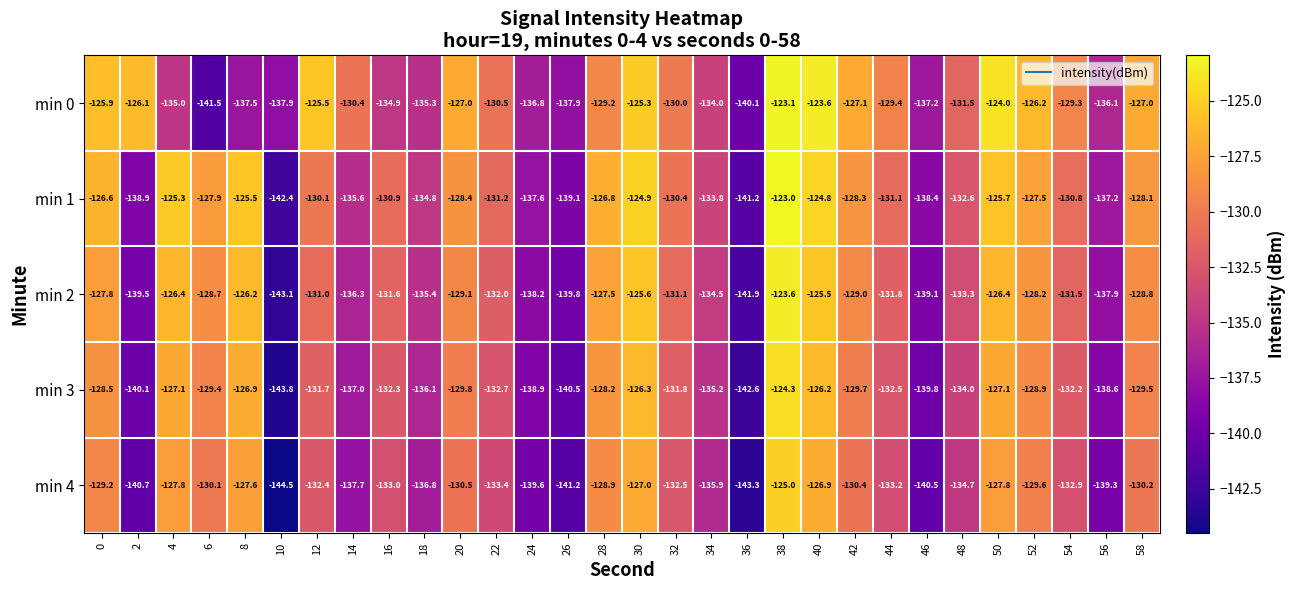

Rank the series at 38 from lowest to highest value.

min 4, min 3, min 2, min 0, min 1